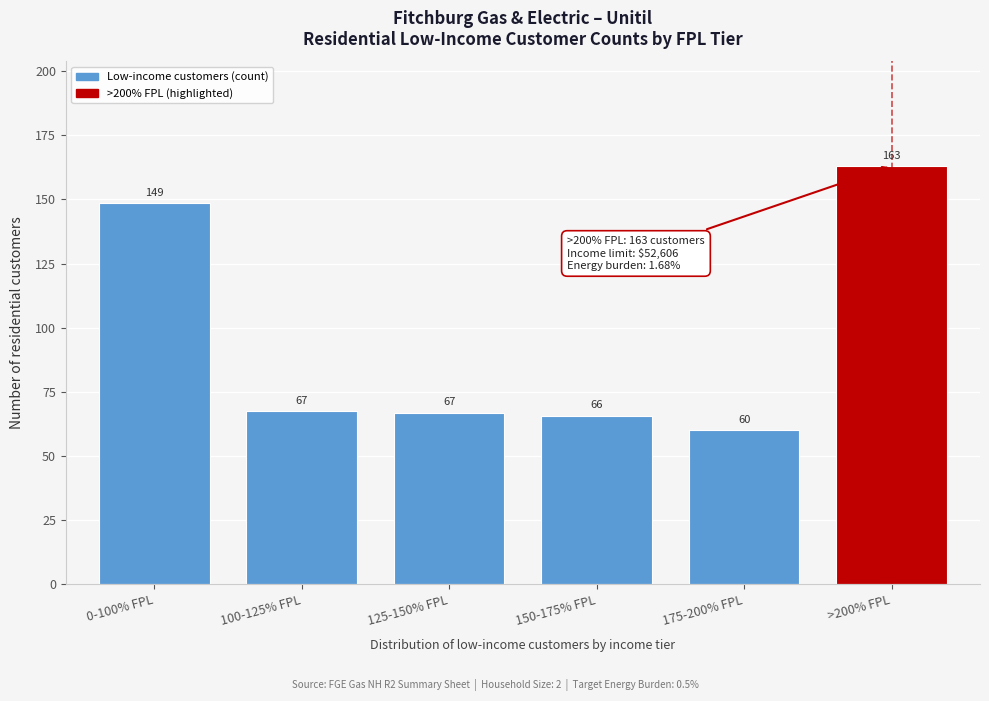

Where is the data nearest to the value 111?

0-100% FPL